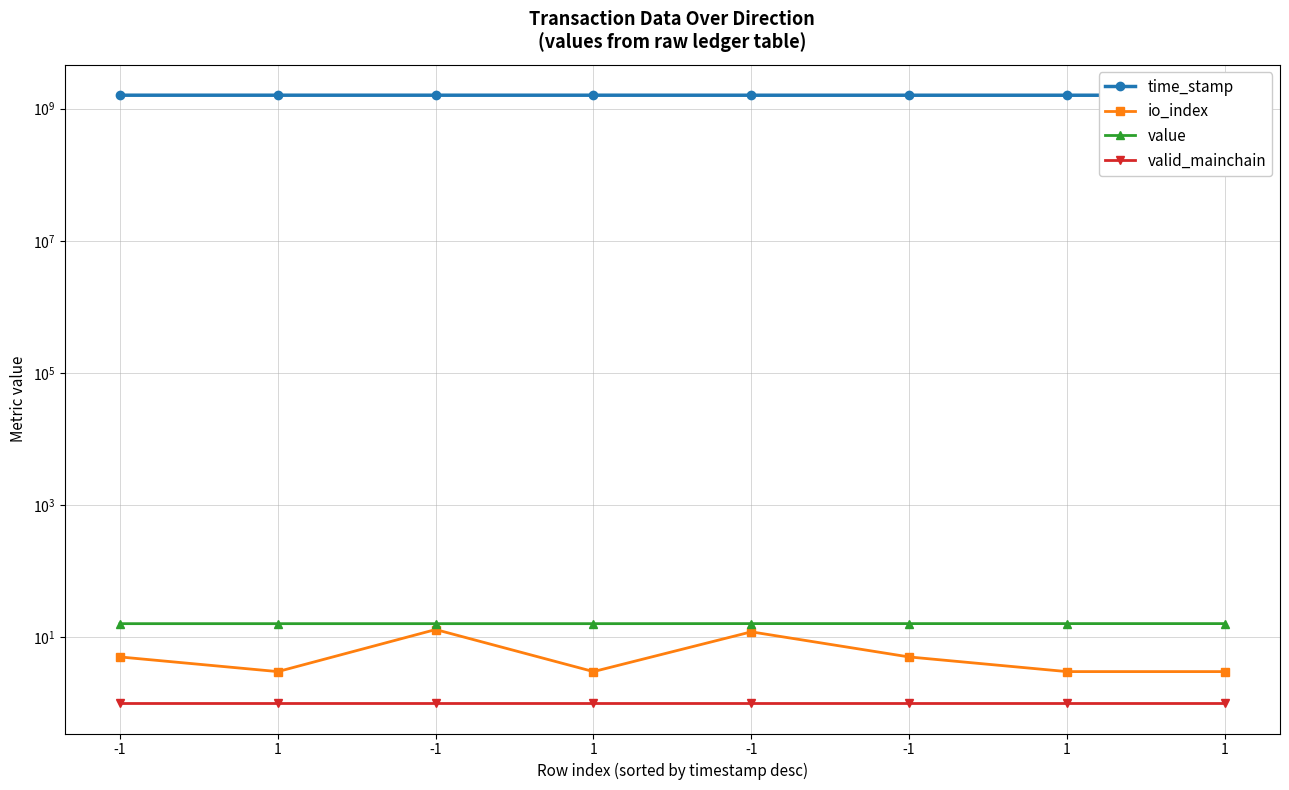

Which series has the largest total across all categories?

time_stamp